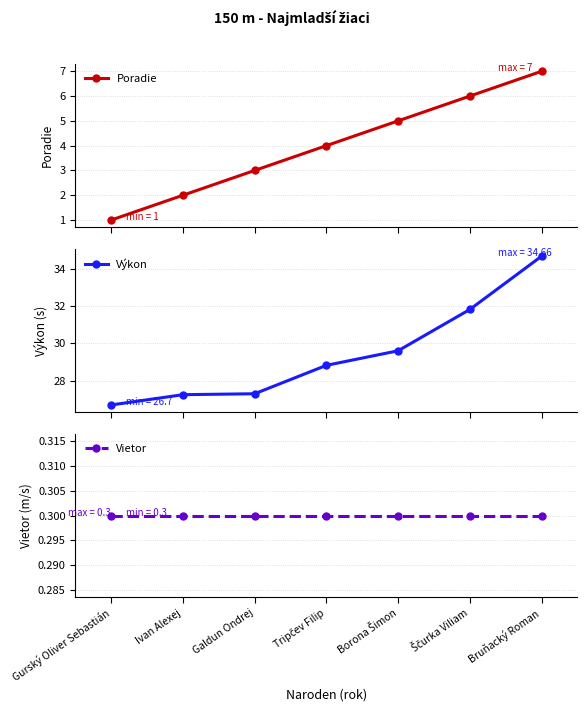

How many data points in Výkon are above 28?

4